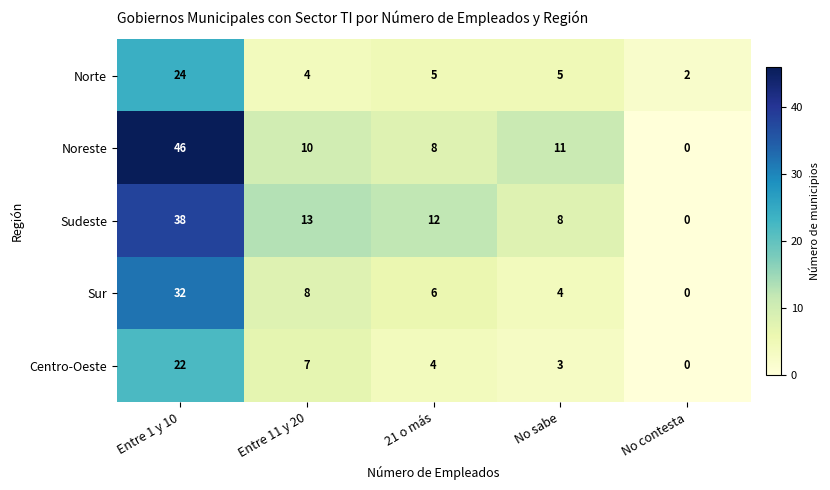

At which label does Centro-Oeste first exceed 4?

Entre 1 y 10